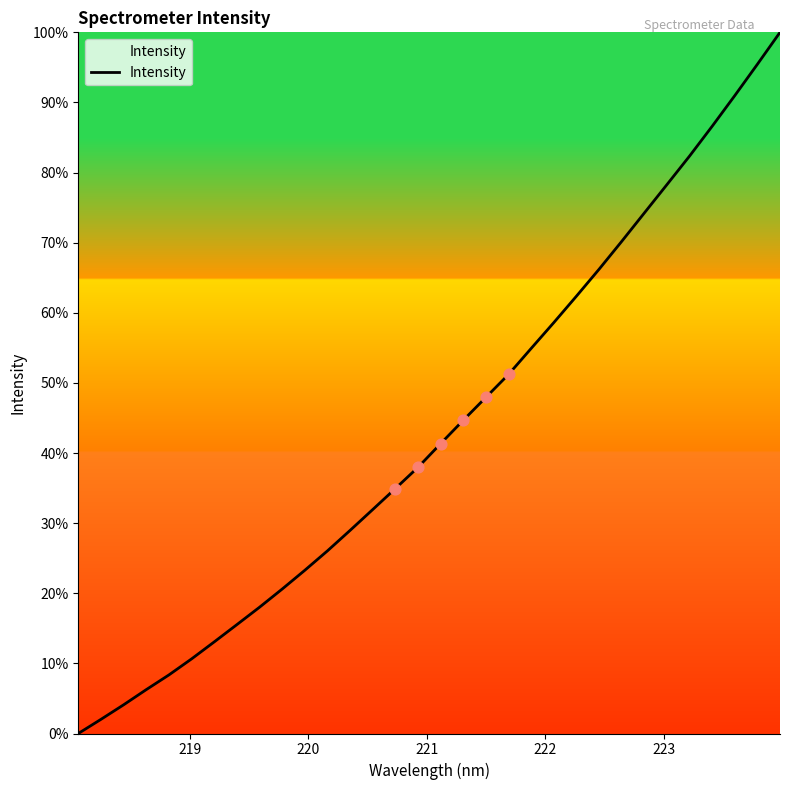

What is the difference between the maximum and minimum values?

100.0